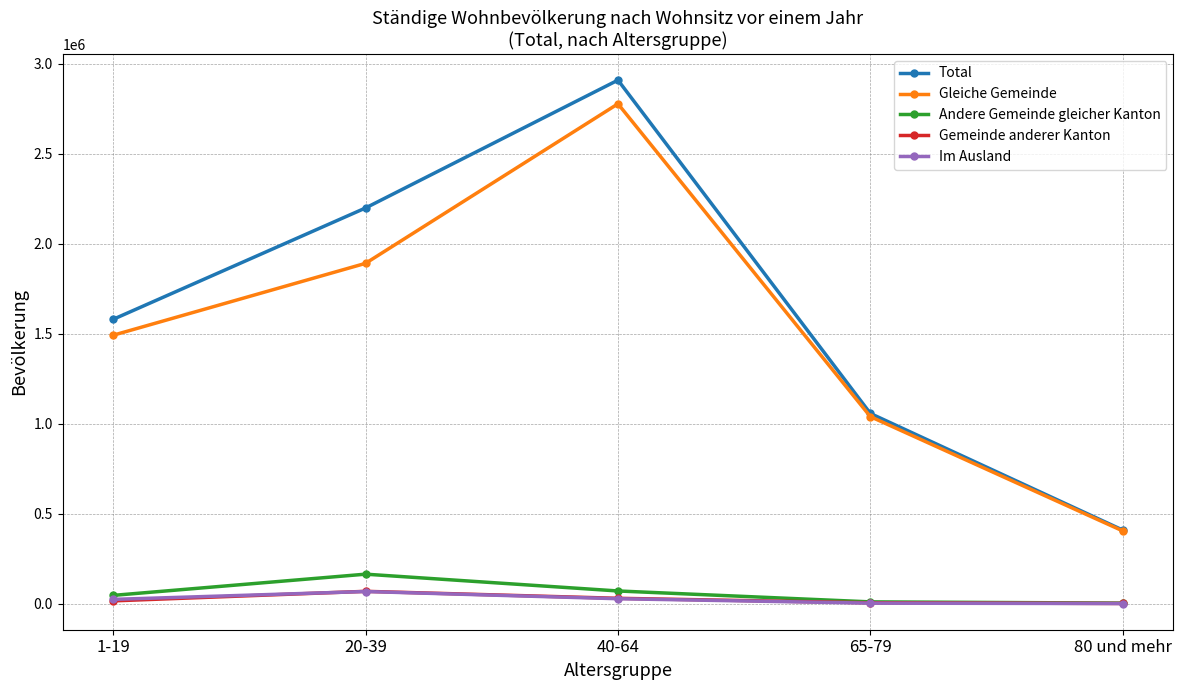

At which category is the sum across all series the highest?

40-64